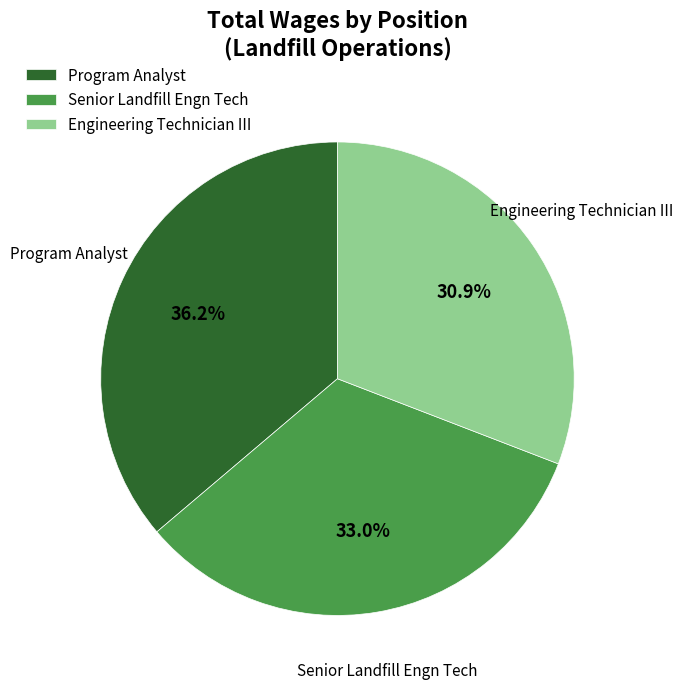

Is Senior Landfill Engn Tech the majority of the pie?

No